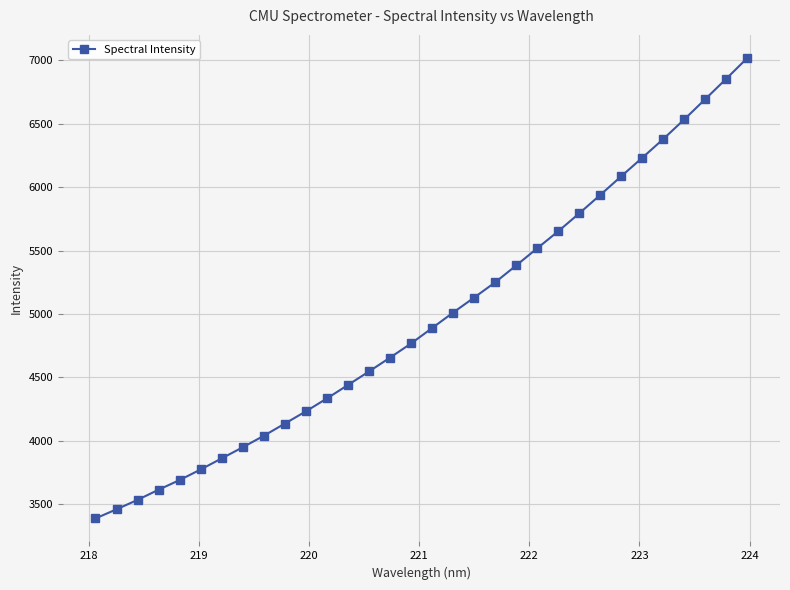

What is the value of the 32nd point from the left?

7020.2